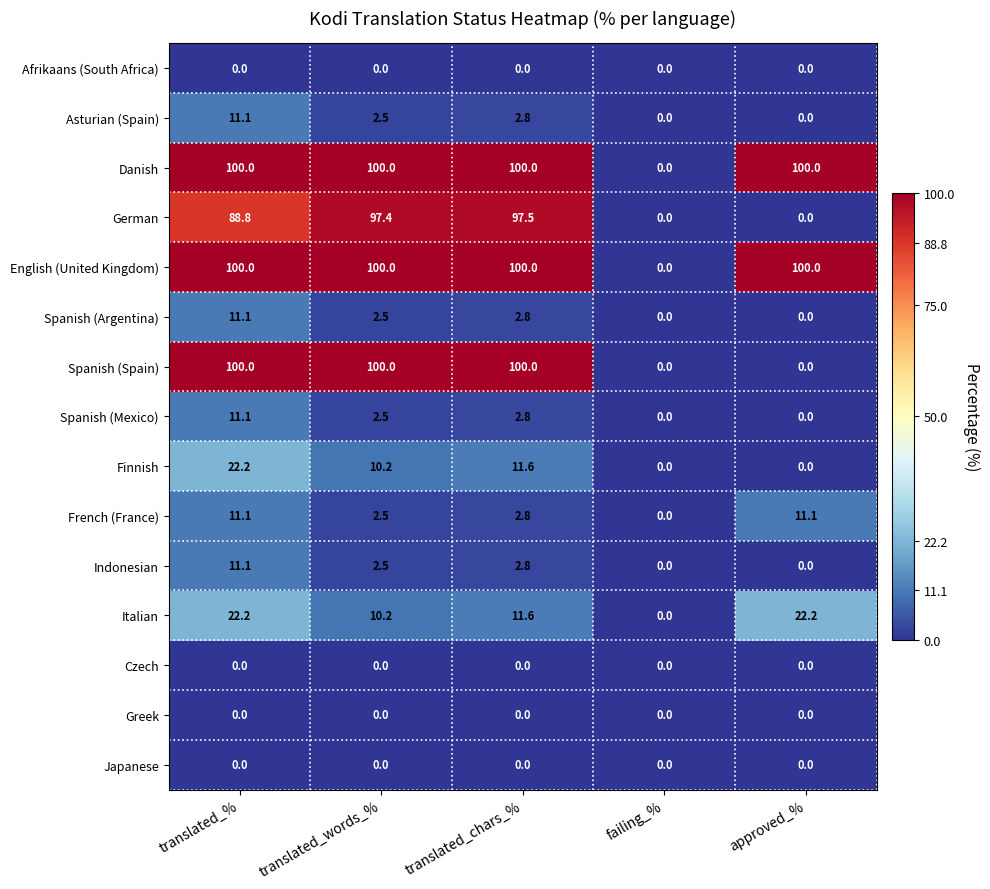

At which label is French (France) closest to 5?

translated_chars_%